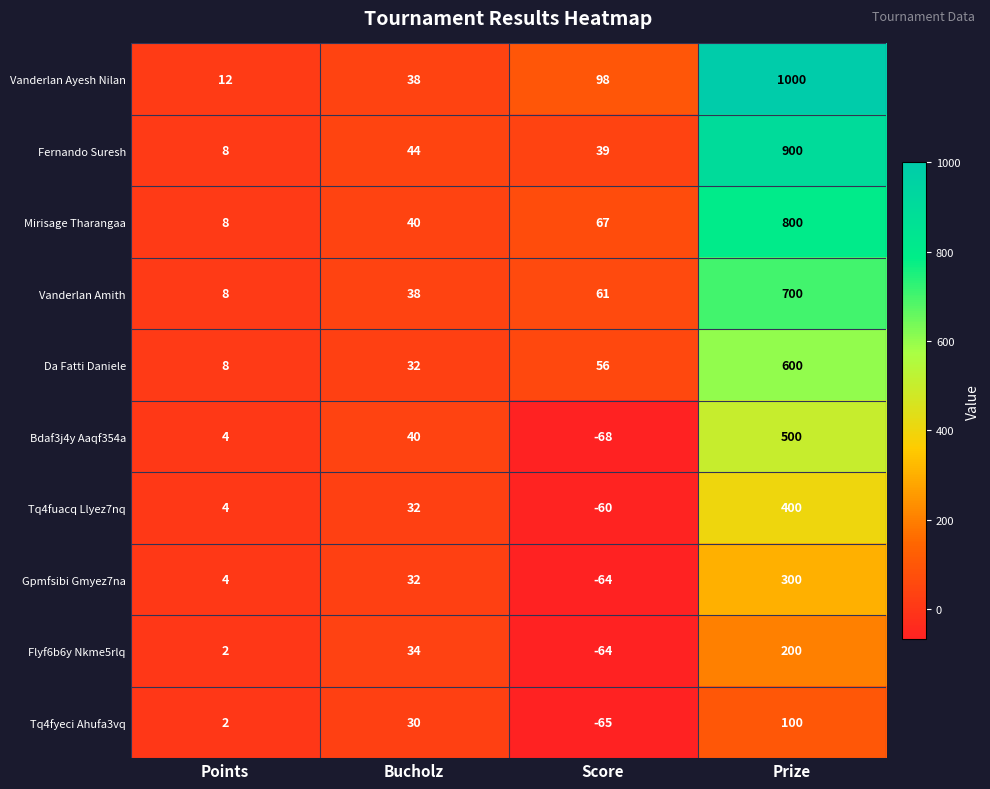

Where is Flyf6b6y Nkme5rlq nearest to the value 68?

Bucholz